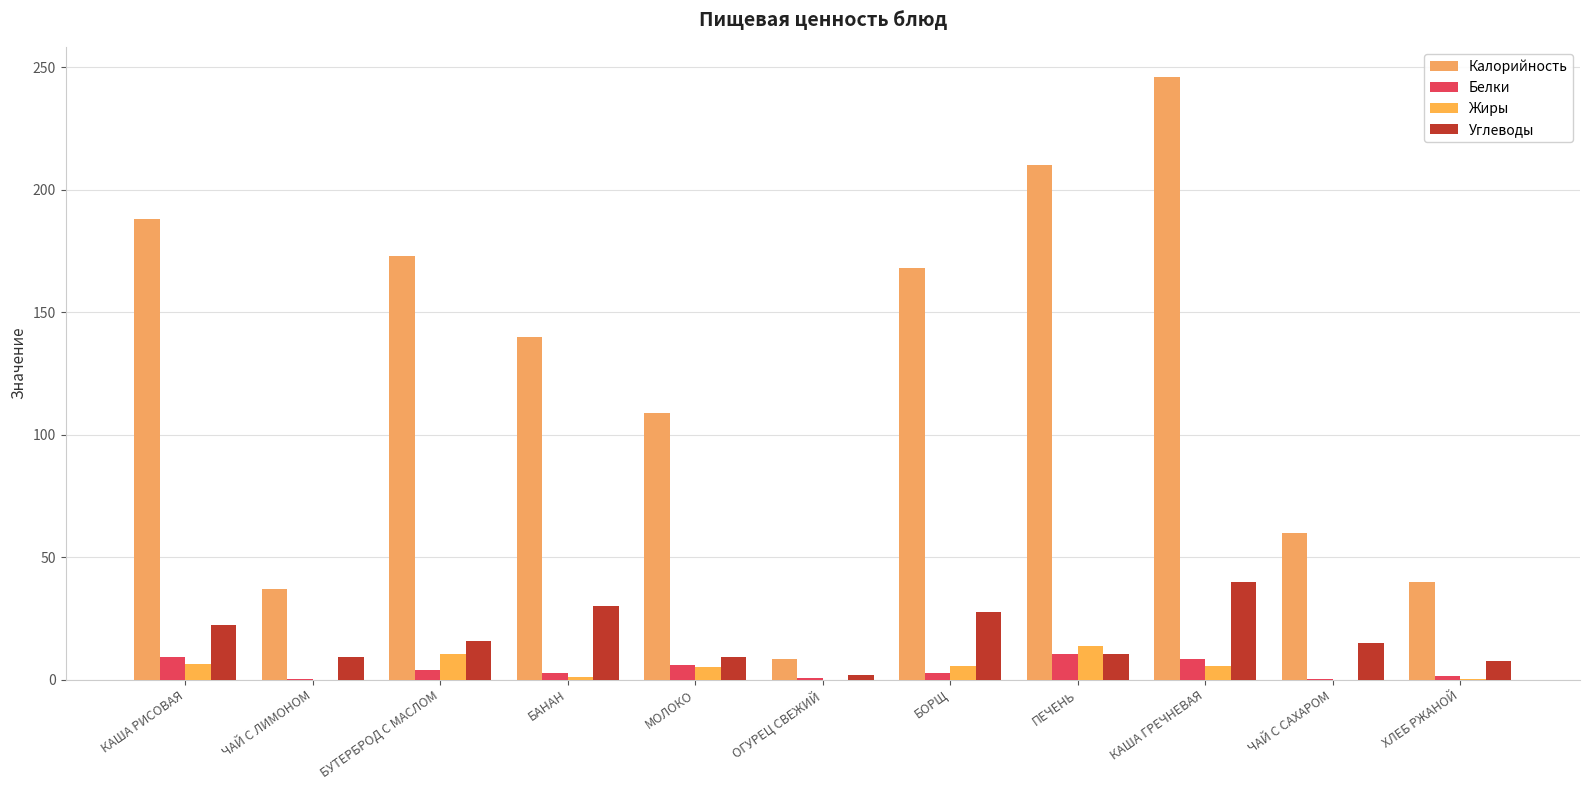

How many categories are shown in the chart?

11